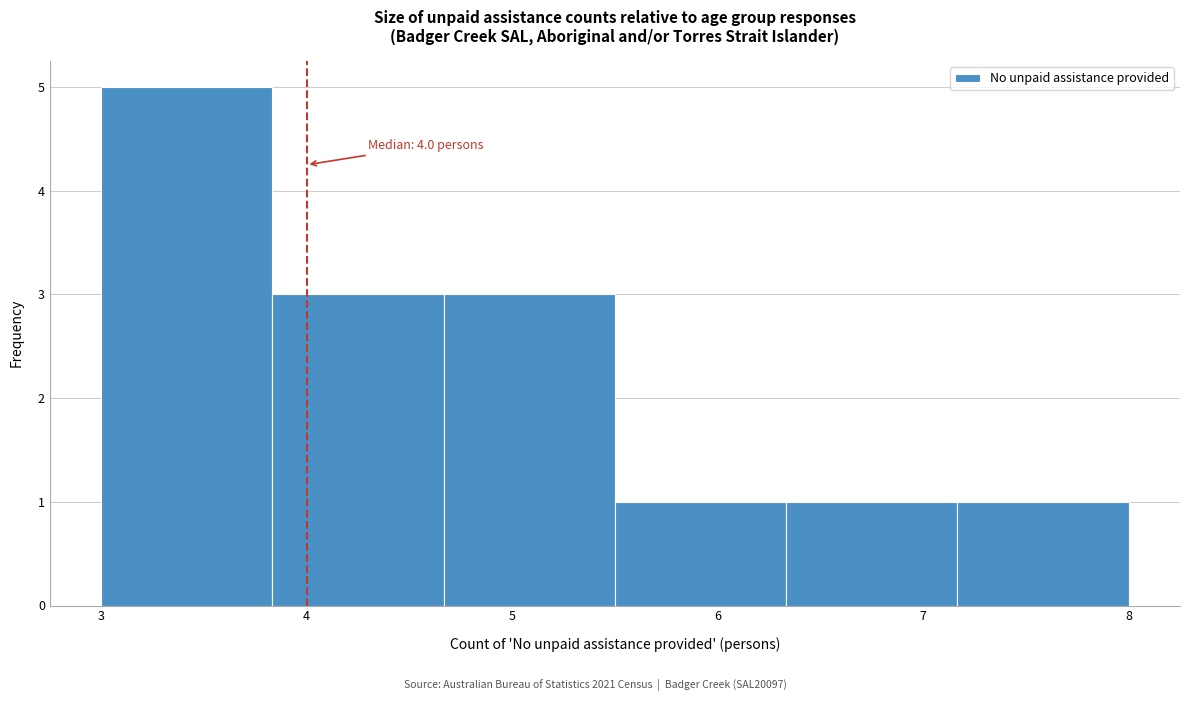

Which range on the x-axis has the tallest bar?

3.0 to 3.8